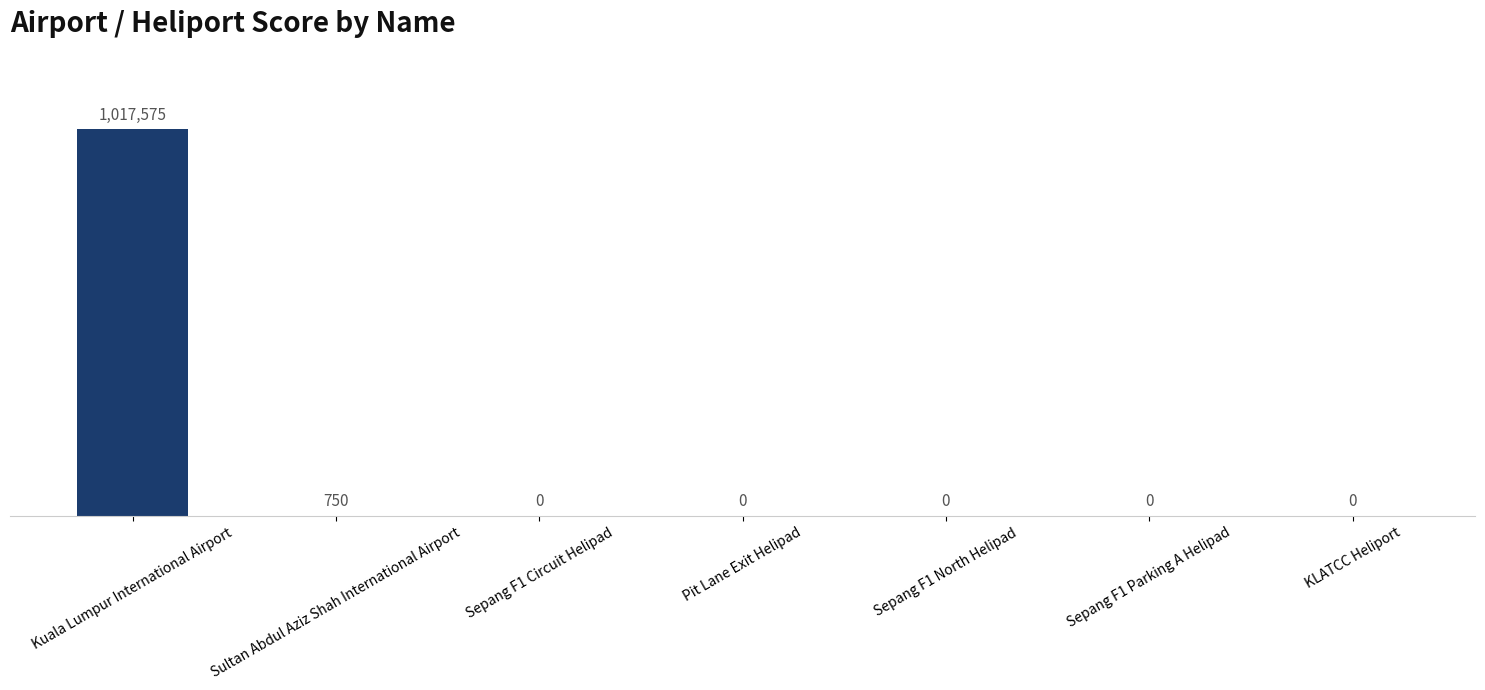

Are the bars horizontal?

No